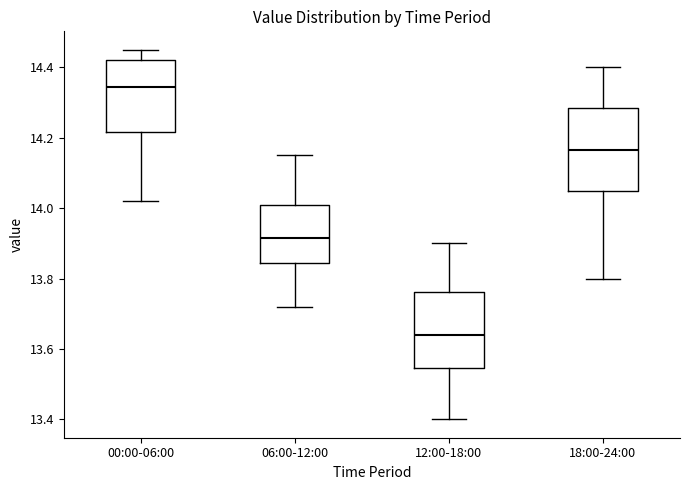

Reading left to right, read every box against the y-axis: the position of its median line, the range the box covers, and the ends of its whiskers. The values are not printed on the chart, so give them approximately, as read against the axis.

00:00-06:00: median 14.34, box 14.22 to 14.42, whiskers 14.02 to 14.46
06:00-12:00: median 13.92, box 13.84 to 14.02, whiskers 13.72 to 14.16
12:00-18:00: median 13.64, box 13.54 to 13.76, whiskers 13.40 to 13.90
18:00-24:00: median 14.16, box 14.06 to 14.28, whiskers 13.80 to 14.40